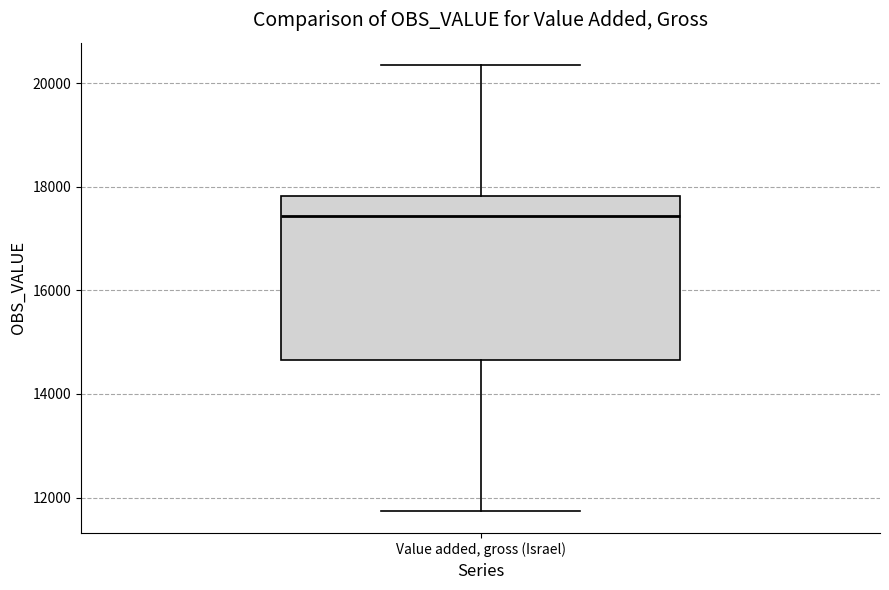

Read this box plot against the y-axis: the position of the median line, the range covered by the box, and the ends of both whiskers. The values are not printed on the chart, so give them approximately, as read against the axis.

median 17400, box 14600 to 17800, whiskers 11800 to 20400